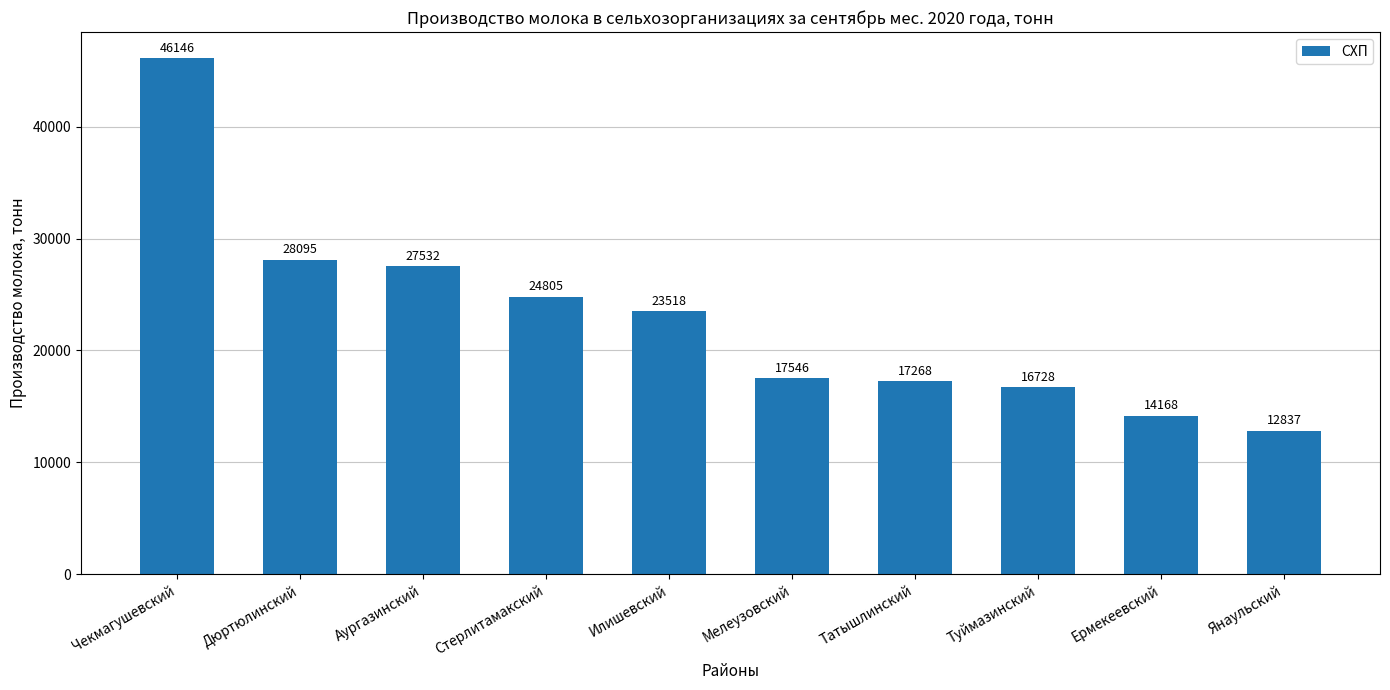

Reading right to left, what are all the values shown in this chart?

12837	14168	16728	17268	17546	23518	24805	27532	28095	46146